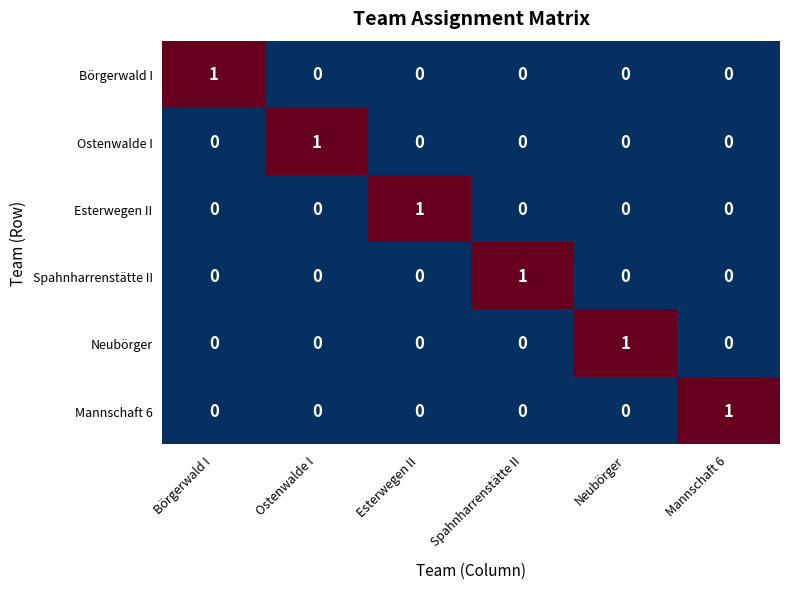

The value of Ostenwalde I at Börgerwald I is 0. True or false?

True